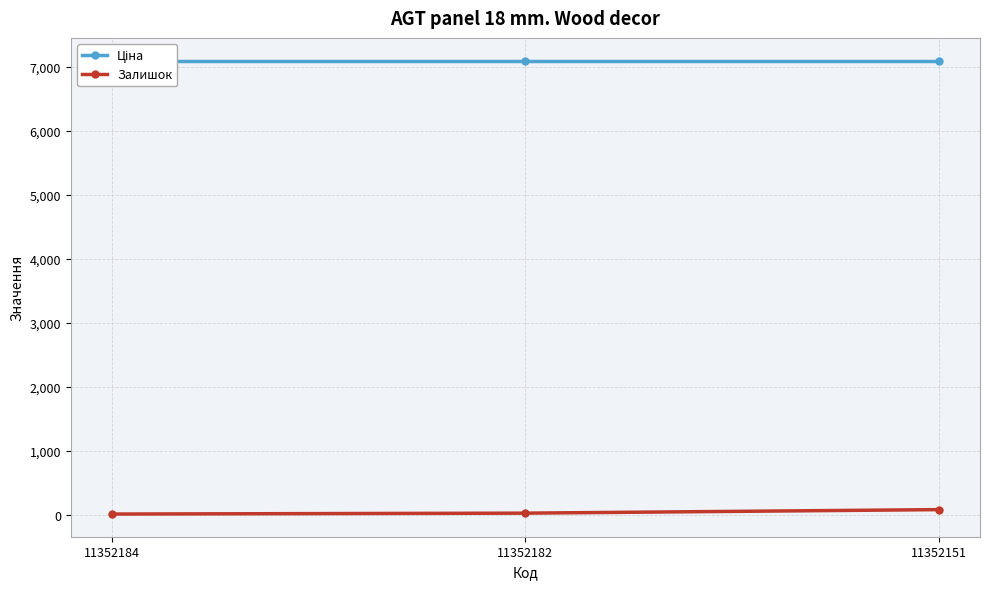

Which category has the highest value across all series?

11352184